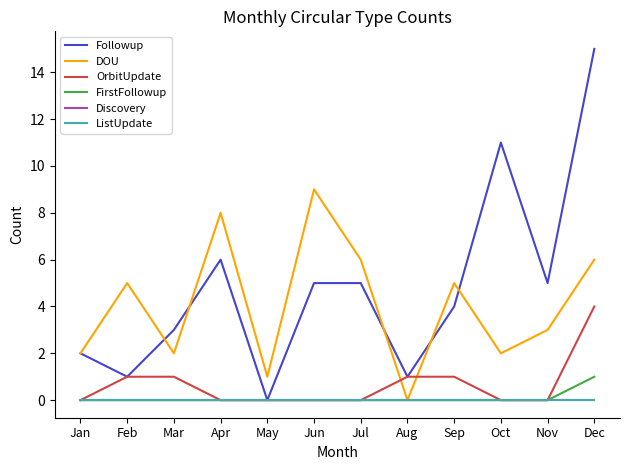

How many lines are shown in the chart?

6